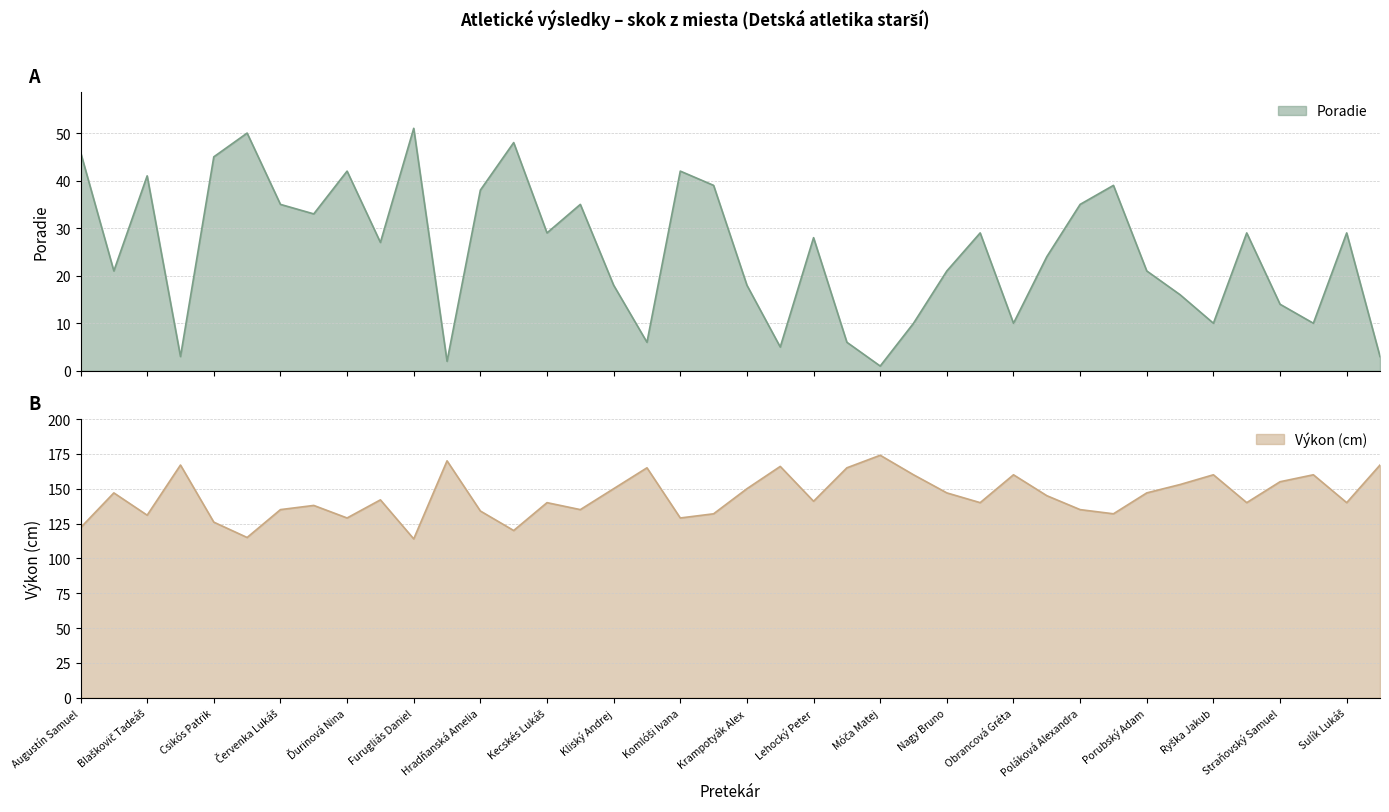

Rank the series at Kerekes Nela from lowest to highest value.

Poradie, Výkon